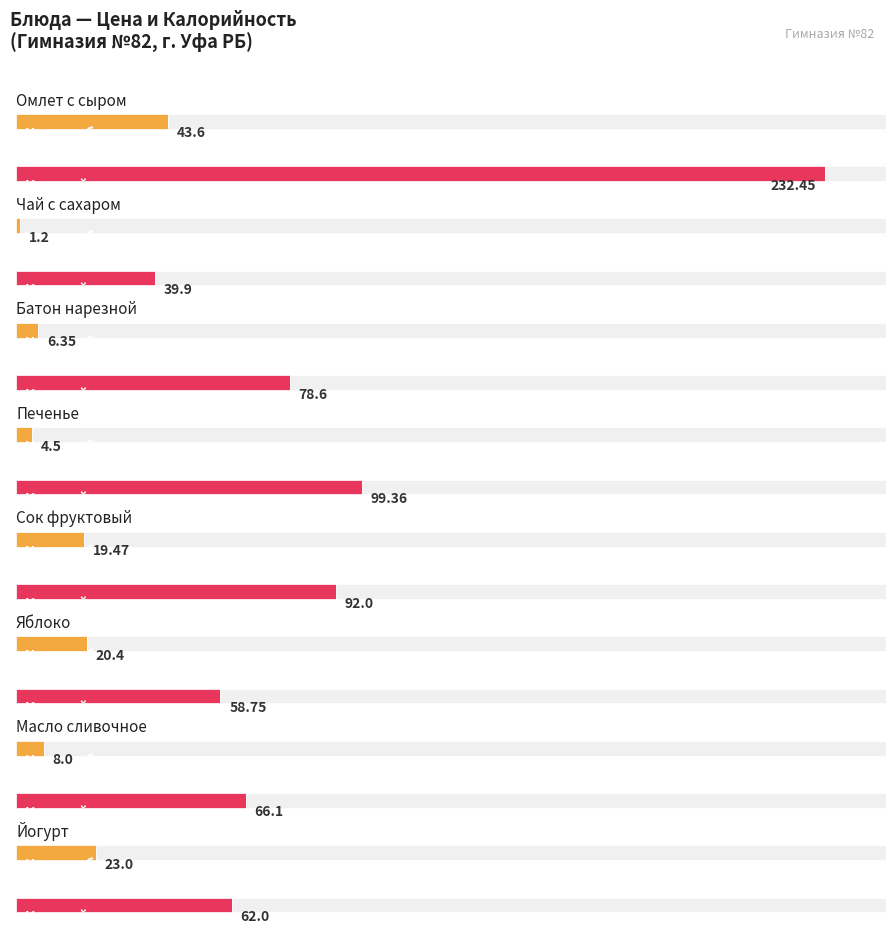

What position from the right is Печенье?

5